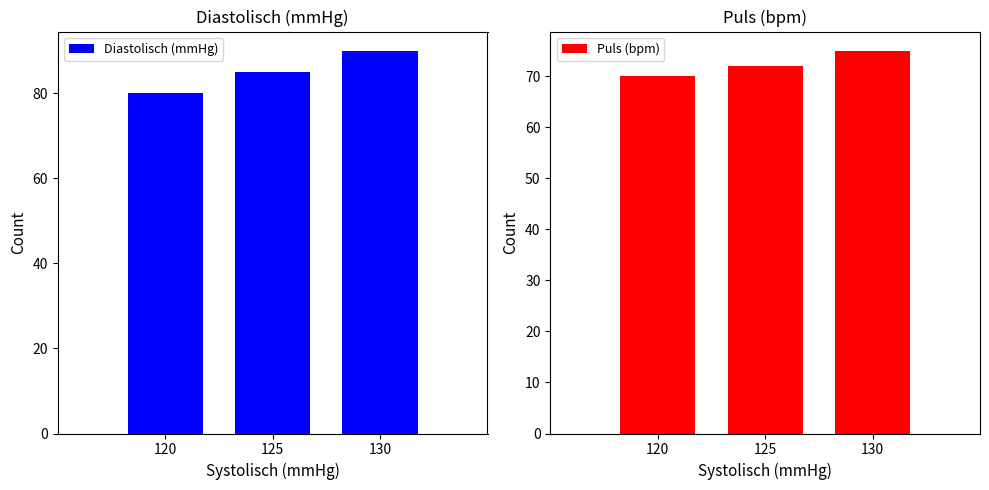

At which label is Diastolisch (mmHg) closest to 85?

125